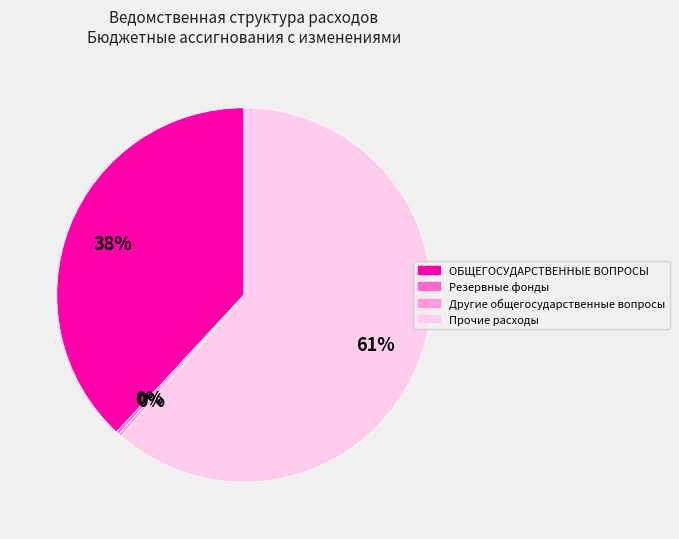

What is the majority slice?

Прочие расходы